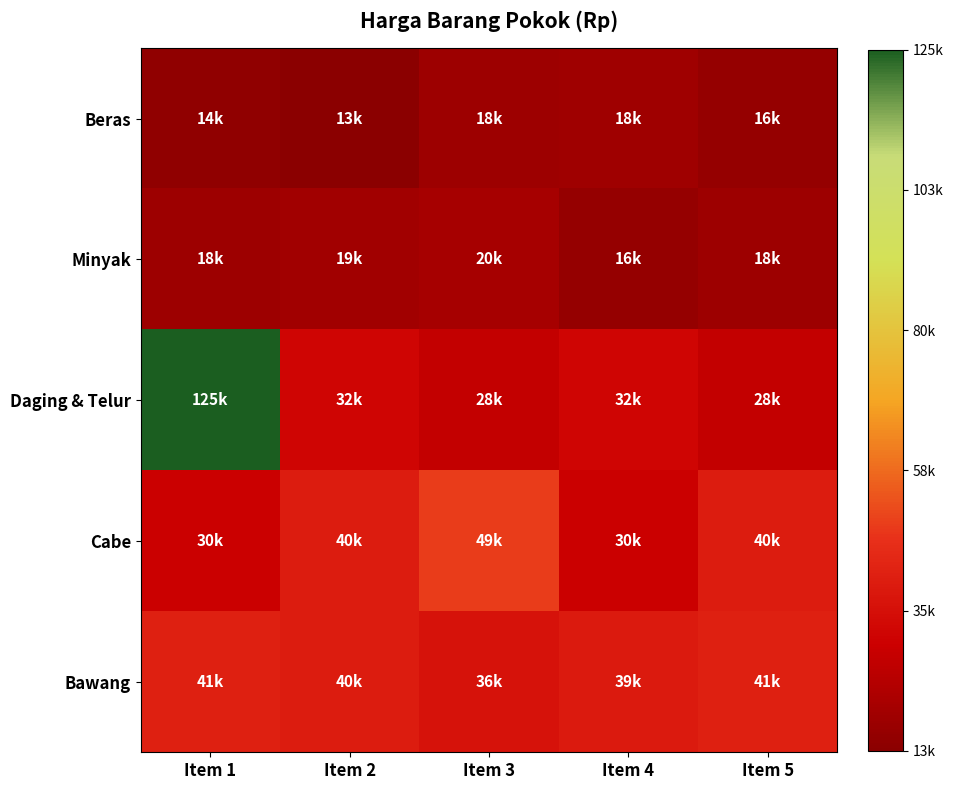

Reading right to left, what are all the values shown in this chart?

Beras: Item 5=0.0	Item 4=0.0	Item 3=0.0	Item 2=0.0	Item 1=0.0
Minyak: Item 5=0.0	Item 4=0.0	Item 3=0.1	Item 2=0.1	Item 1=0.0
Daging & Telur: Item 5=0.1	Item 4=0.2	Item 3=0.1	Item 2=0.2	Item 1=1.0
Cabe: Item 5=0.2	Item 4=0.2	Item 3=0.3	Item 2=0.2	Item 1=0.2
Bawang: Item 5=0.2	Item 4=0.2	Item 3=0.2	Item 2=0.2	Item 1=0.2